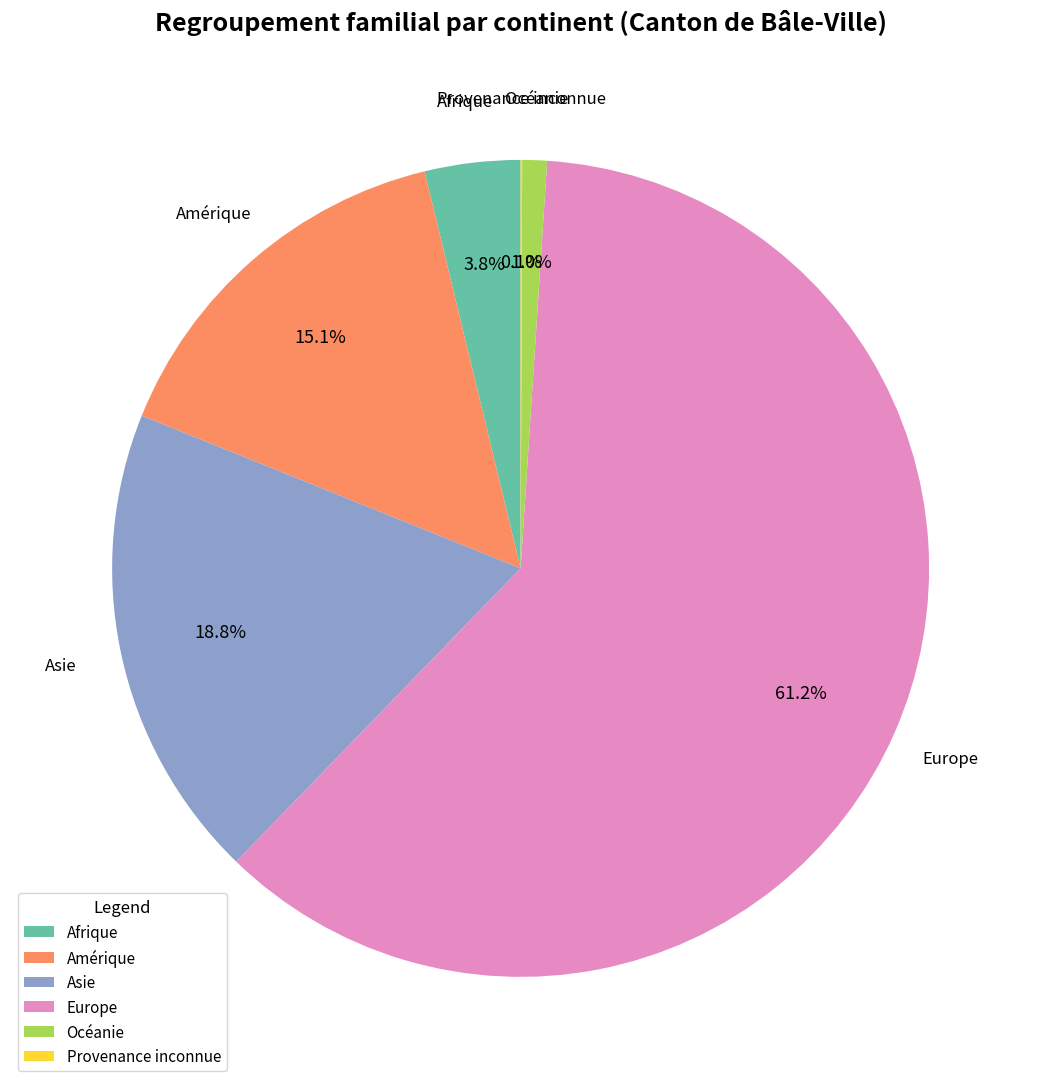

Between Amérique and Asie, which is larger?

Asie